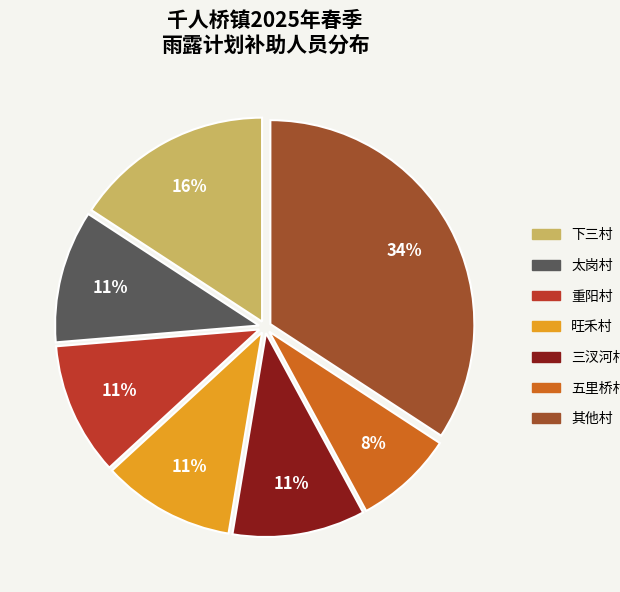

How many slices are in this pie chart?

7